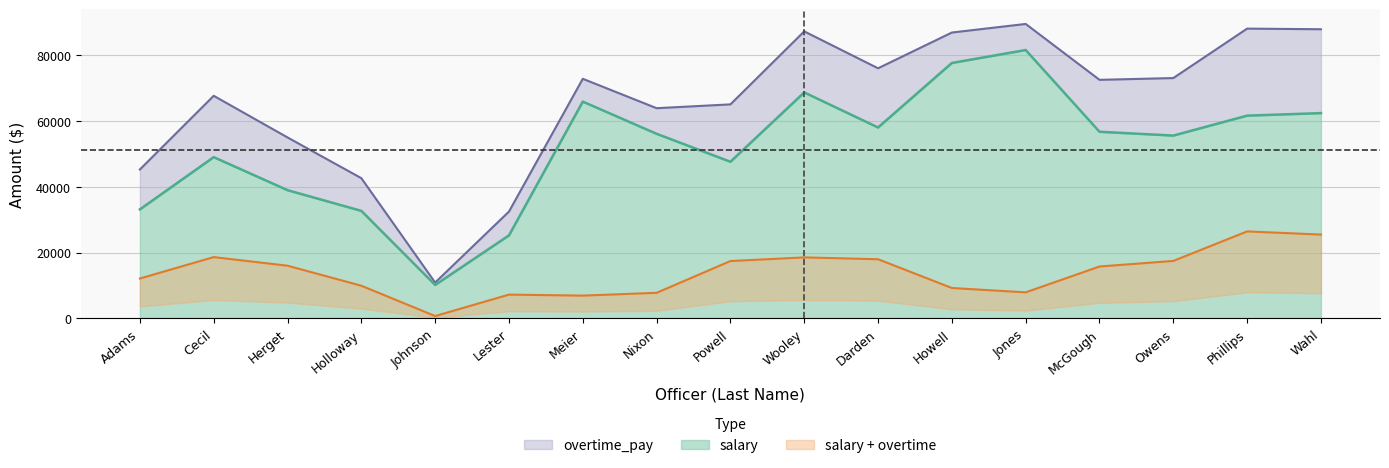

The salary series shows 45722.4 at Wooley. True or false?

False